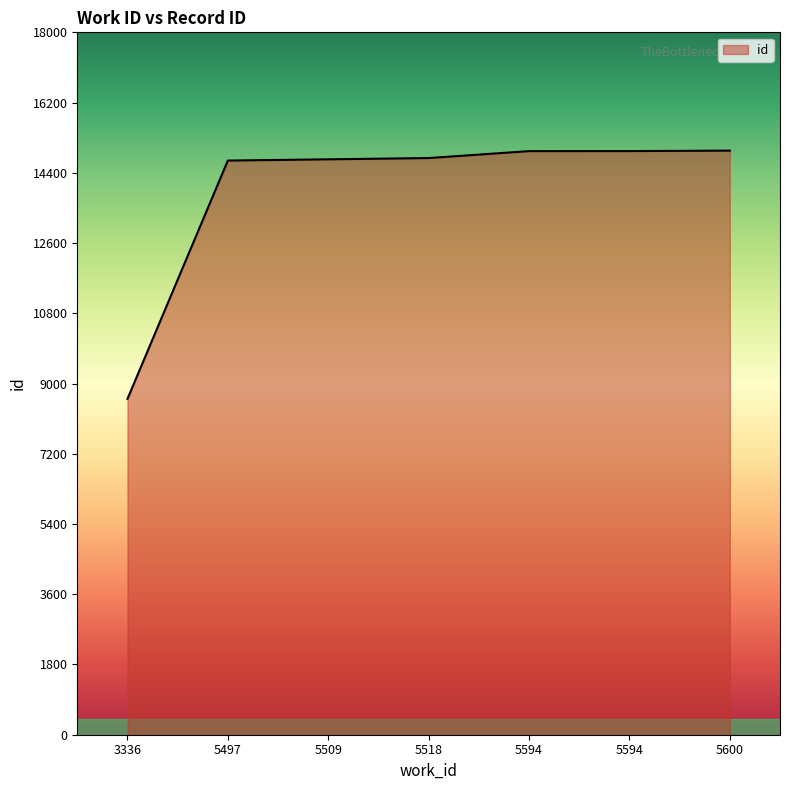

List the labels in order of value, smallest first.

3336, 5497, 5509, 5518, 5594, 5594, 5600